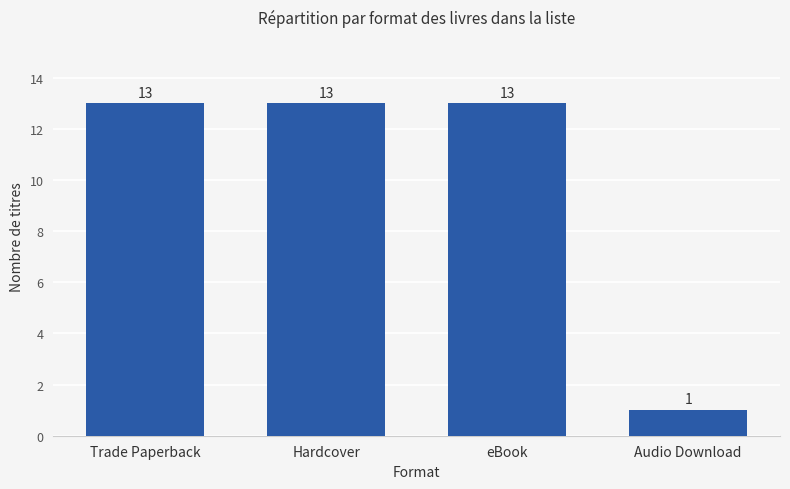

The value at Trade Paperback is 13. True or false?

True